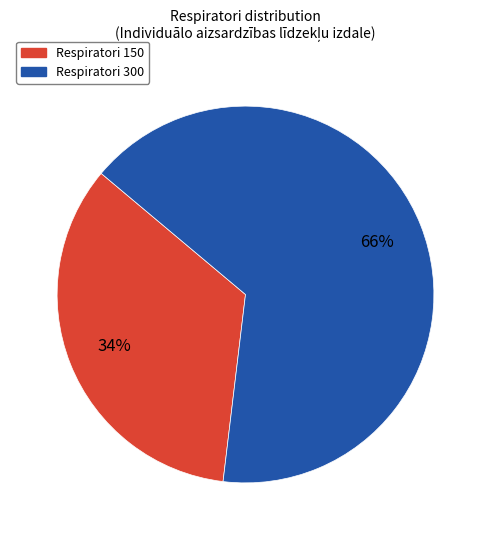

The Respiratori 300 slice represents 66% of the pie. True or false?

True